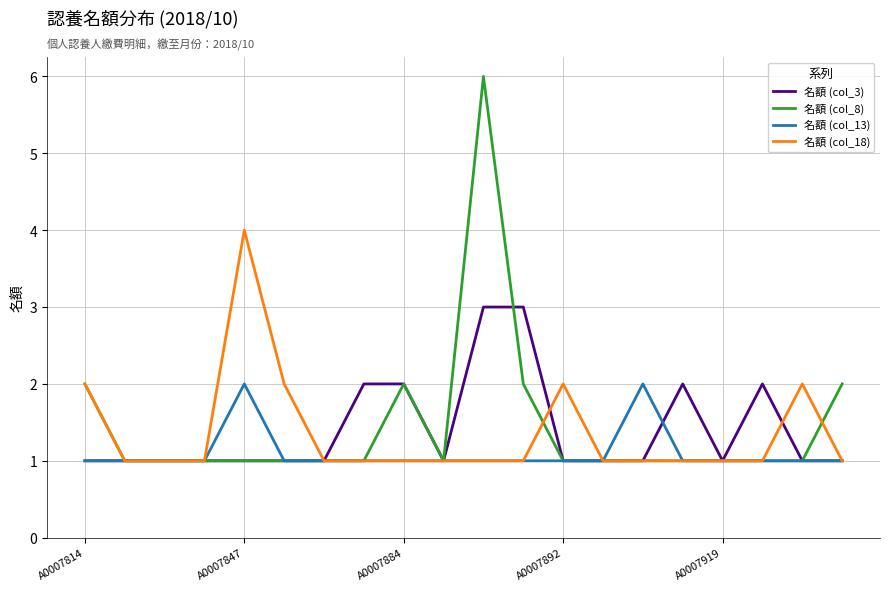

Rank the series by their maximum value, from lowest to highest.

名額 (col_13), 名額 (col_3), 名額 (col_18), 名額 (col_8)